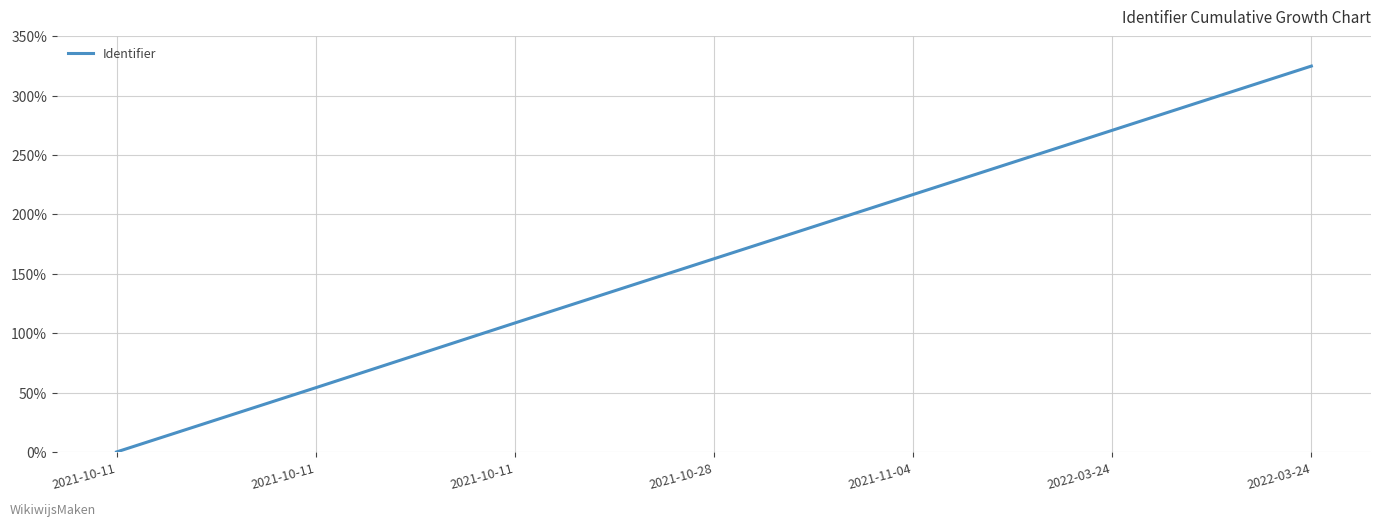

How many values exceed 162?

4